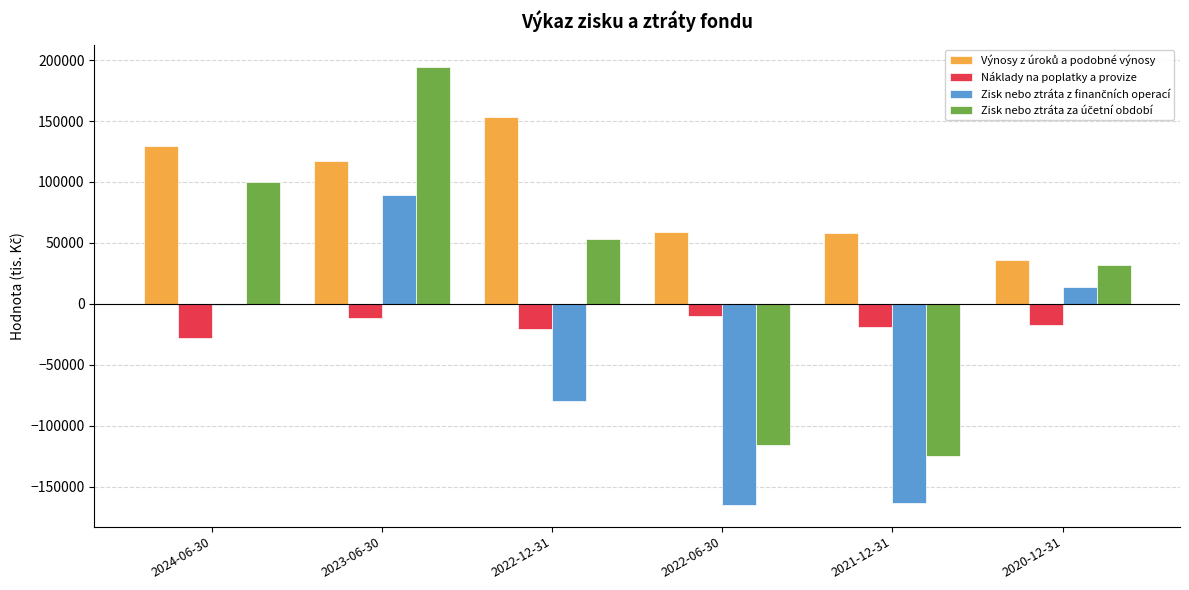

What is the sum of the Náklady na poplatky a provize values at 2020-12-31 and 2022-06-30?

-27108.2